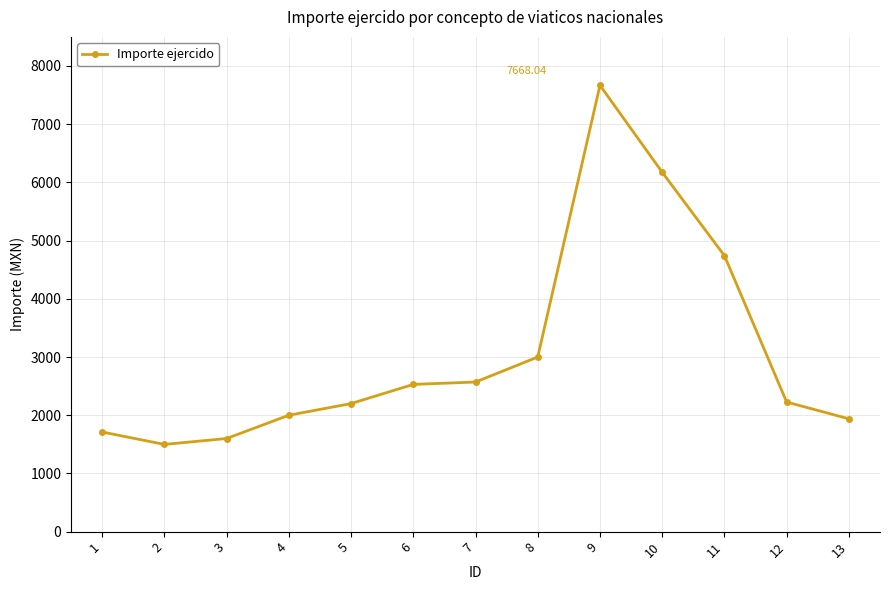

Between 5 and 7, which is larger?

7